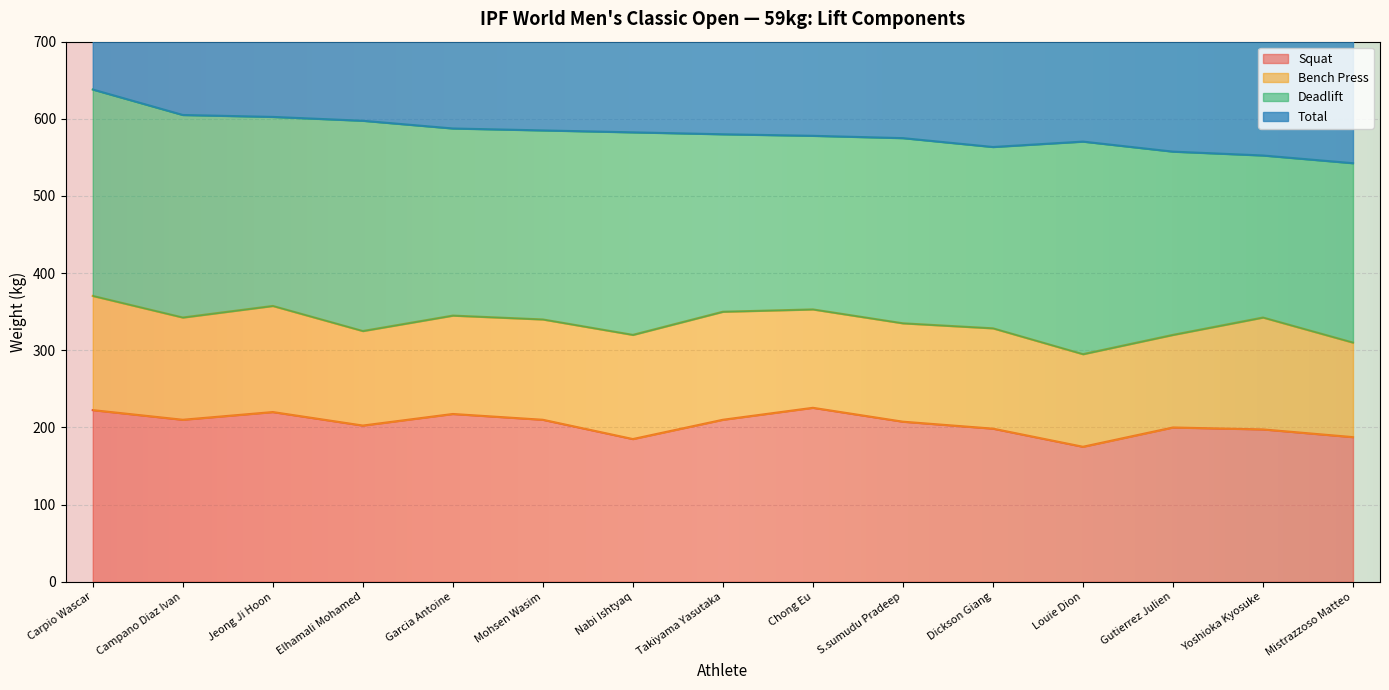

What is the sum of all Squat values?

3069.0